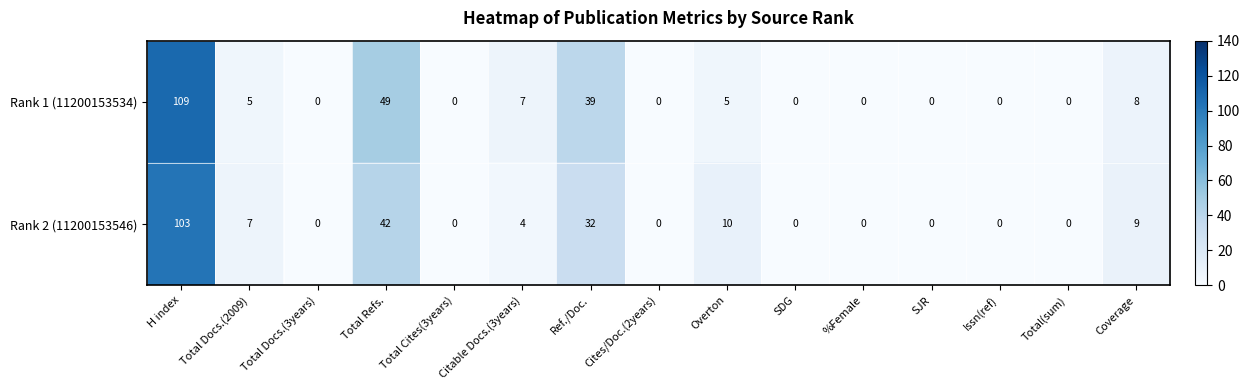

What is the sum of all Rank 1 (11200153534) values?

222